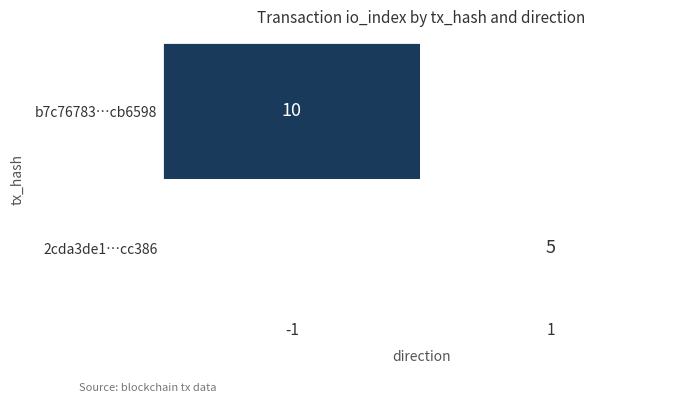

How many distinct data groups are displayed?

2